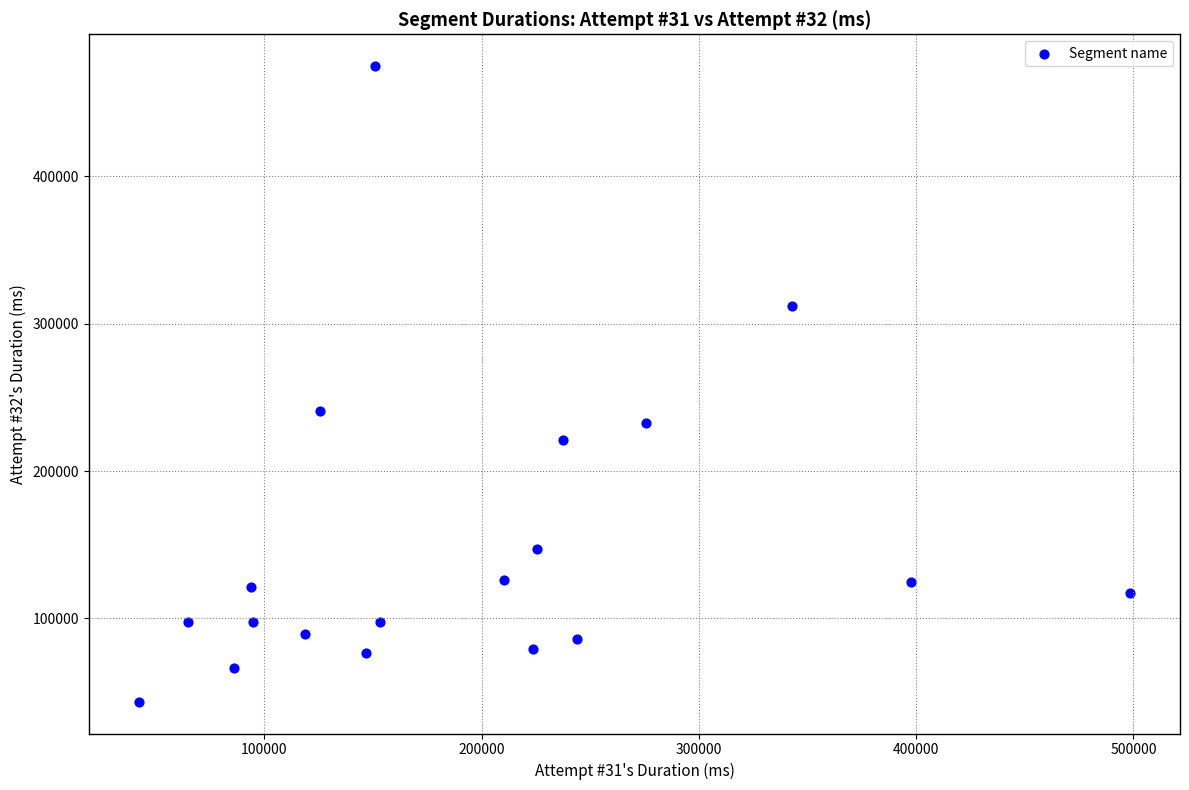

What is the range of X values (max minus min)?

456514